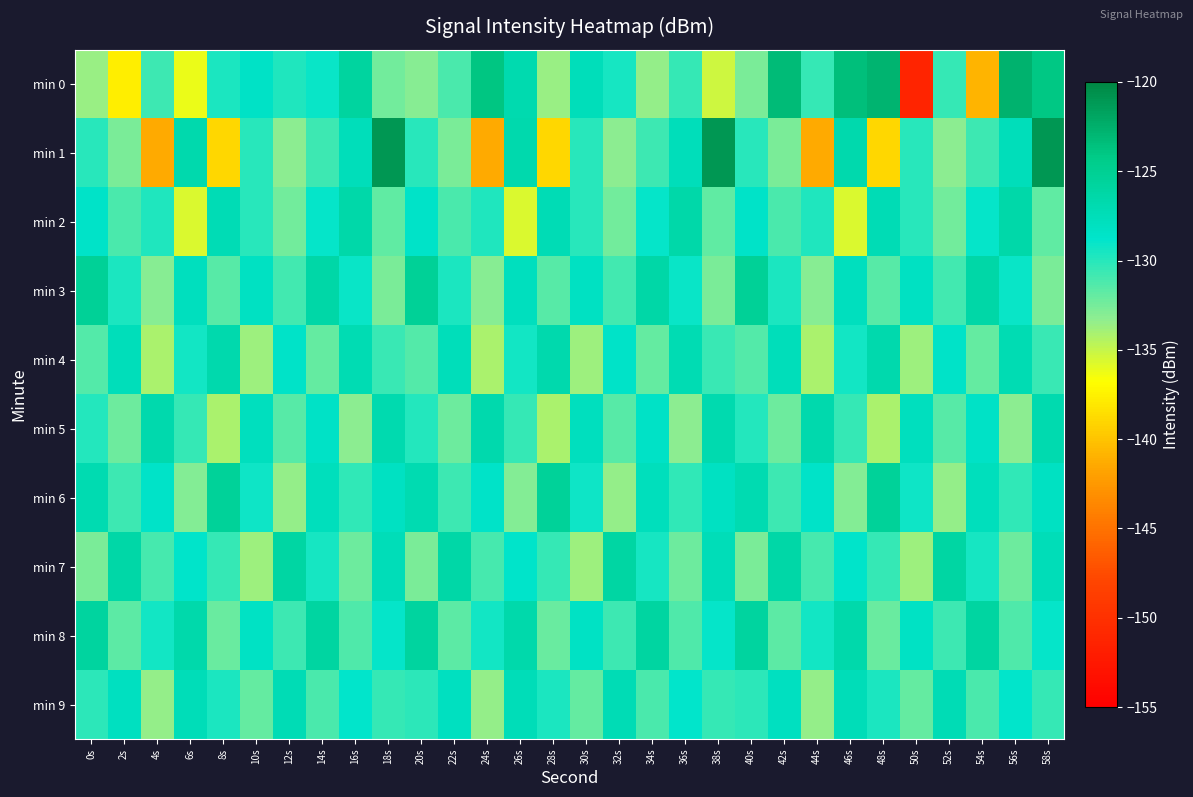

What is the minimum value shown in the chart?

-151.2